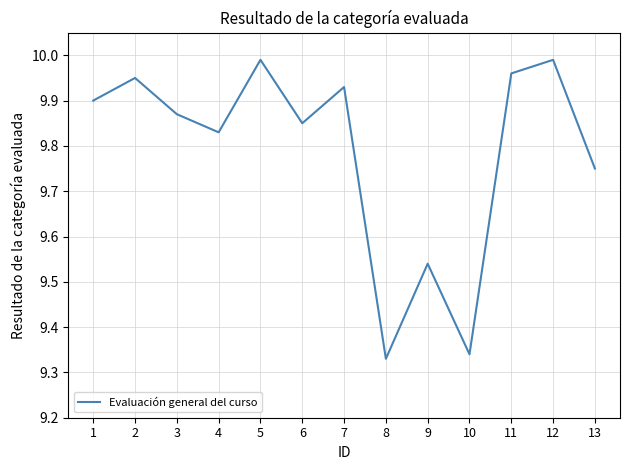

What is the difference between the maximum and minimum values?

0.7